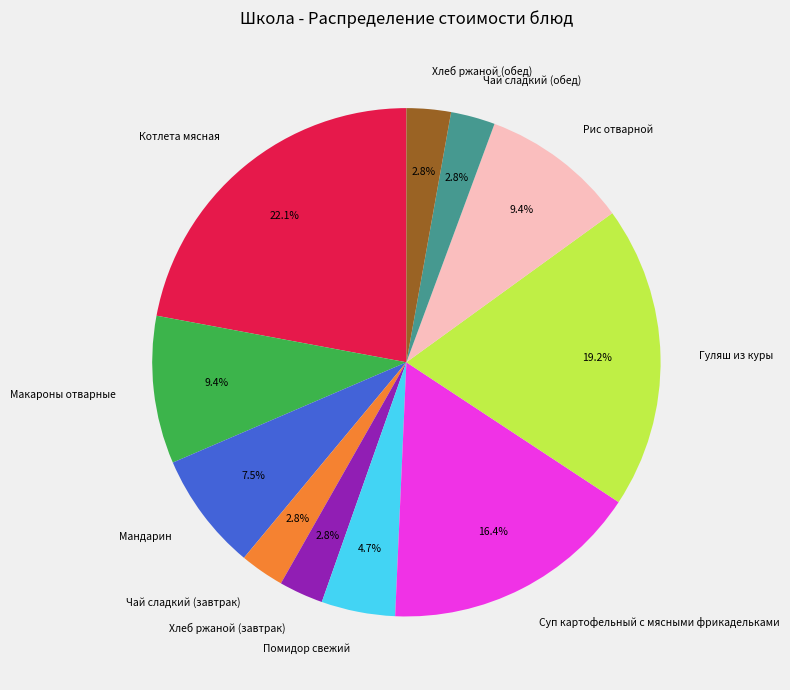

Count the number of slices in the pie.

11